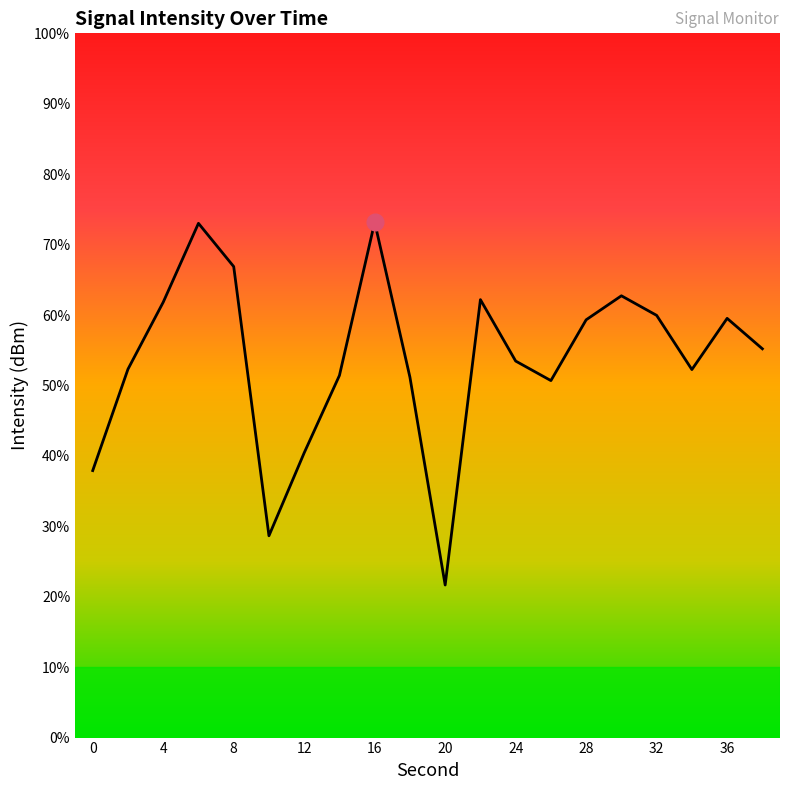

How many interior local peaks (higher than both neighbors) does the data have?

5